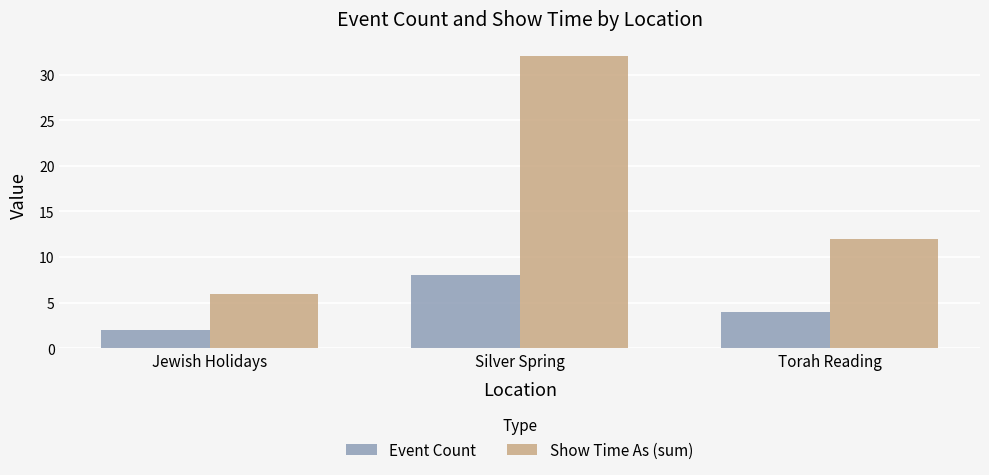

At which category is the sum across all series the highest?

Silver Spring